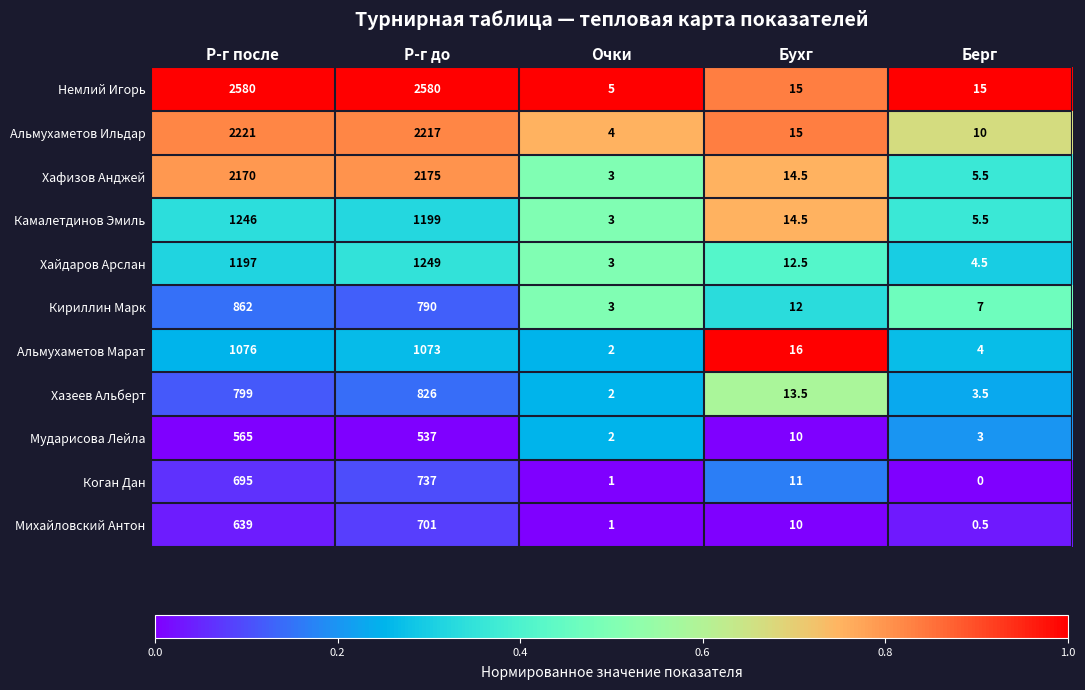

True or false: Камалетдинов Эмиль has a value of 2020.1 at Р-г до.

False